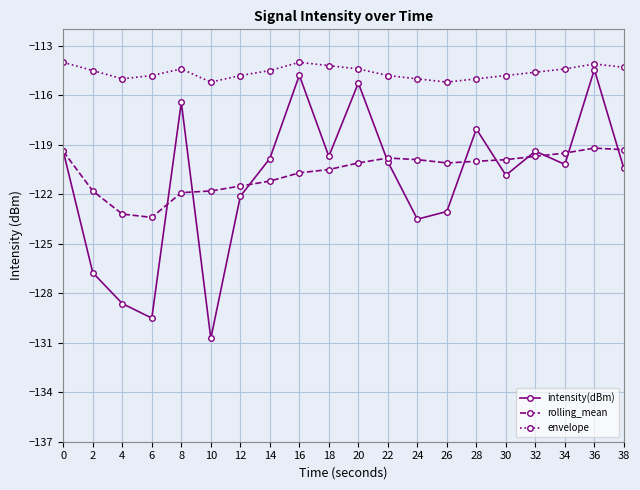

At which category does the chart reach its minimum across all series?

10